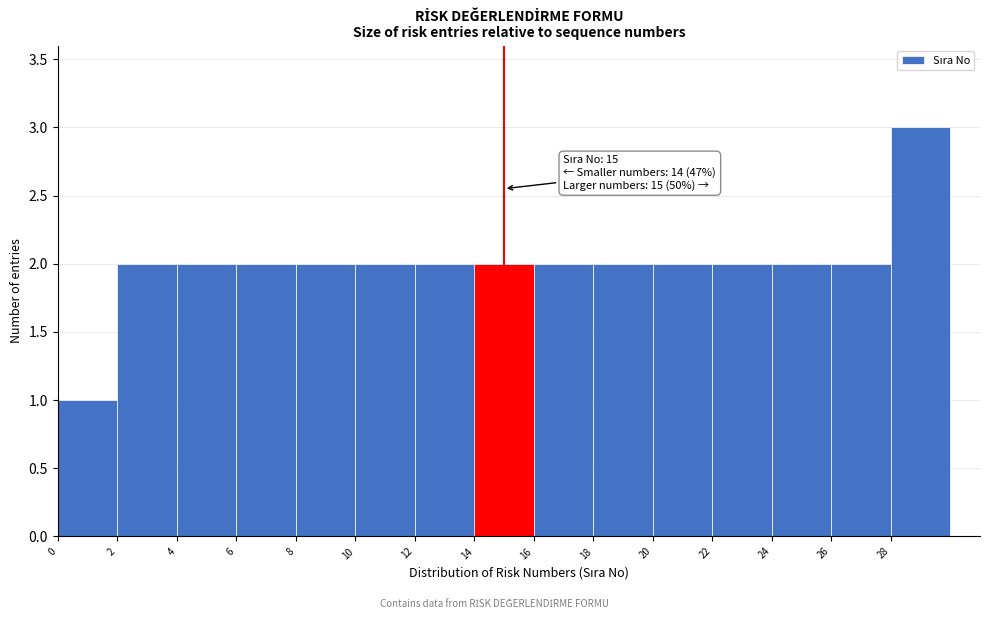

Which range on the x-axis has the tallest bar?

28 to 30